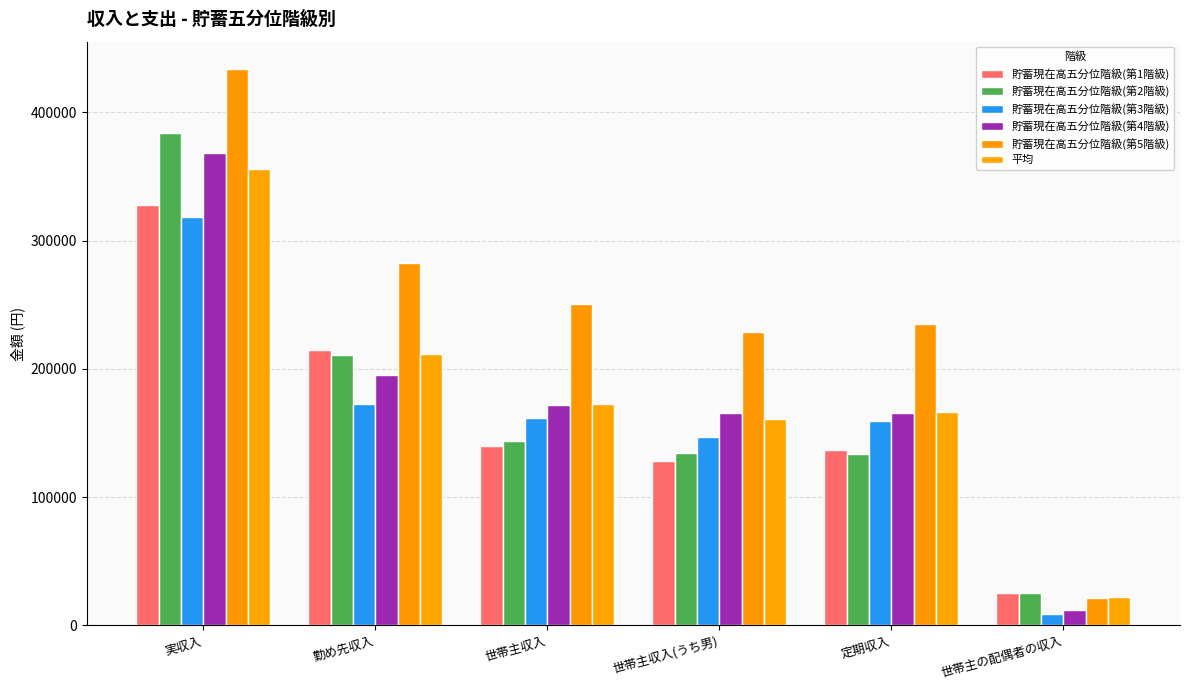

What is the label of the 5th bar from the left?

定期収入